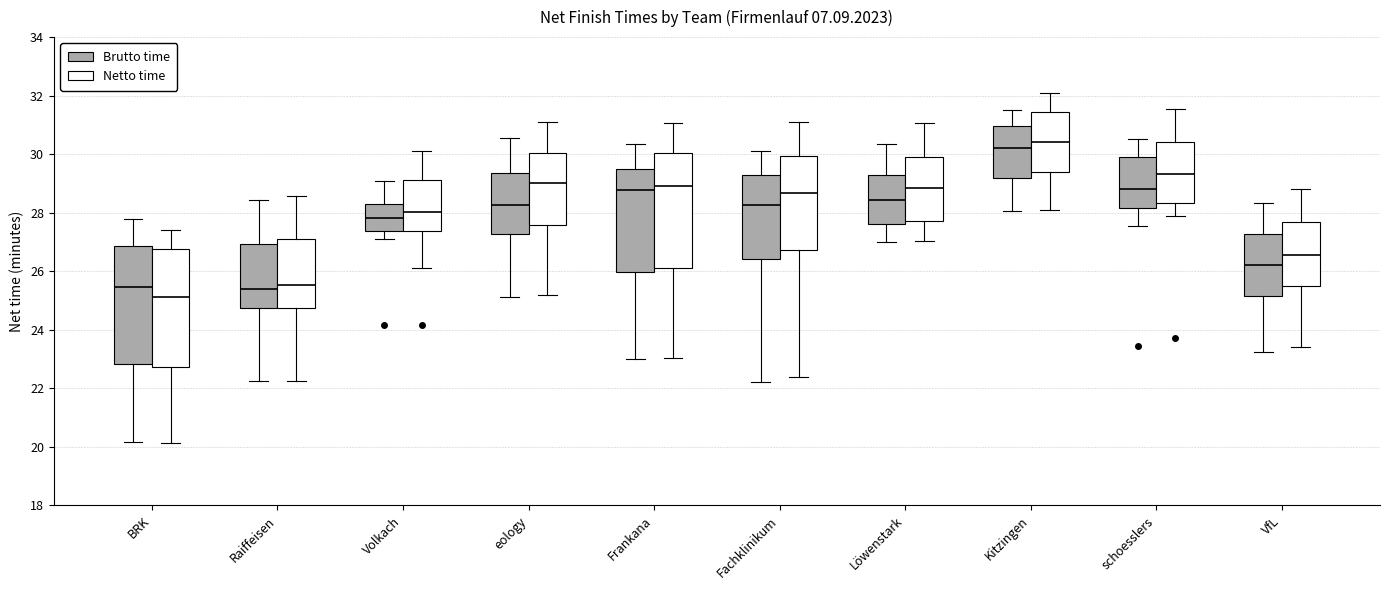

Where does the median line of the box for Frankana (Netto time) sit on the y-axis? The values are not printed on the chart, so give them approximately, as read against the axis.

29.0